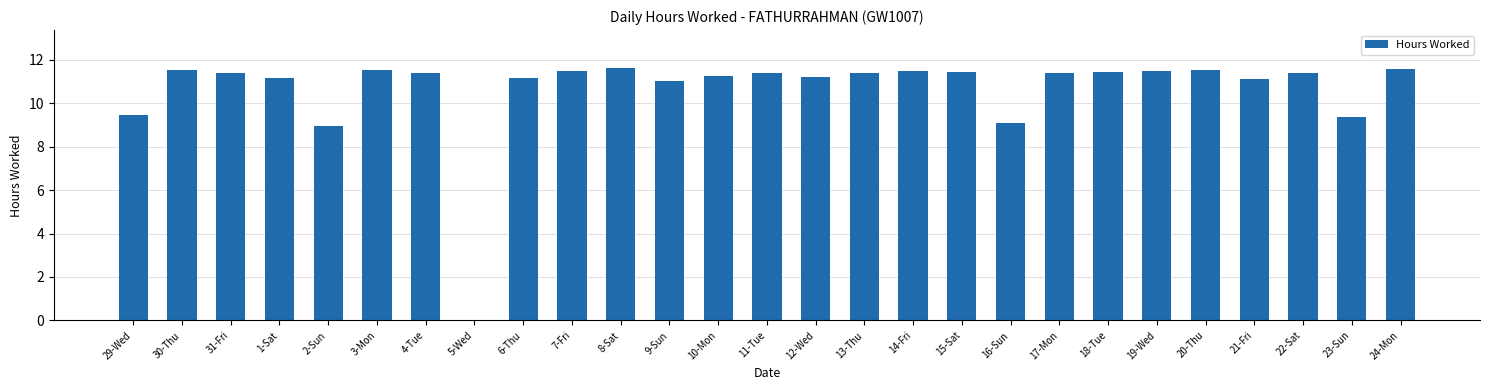

What is the maximum value shown in the chart?

11.6